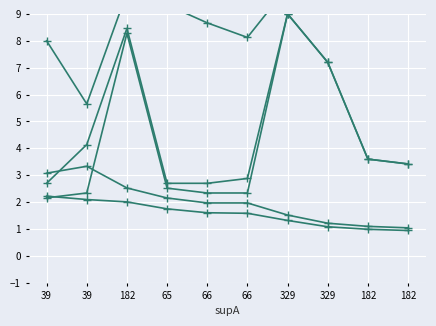

At which category is the sum across all series the highest?

182